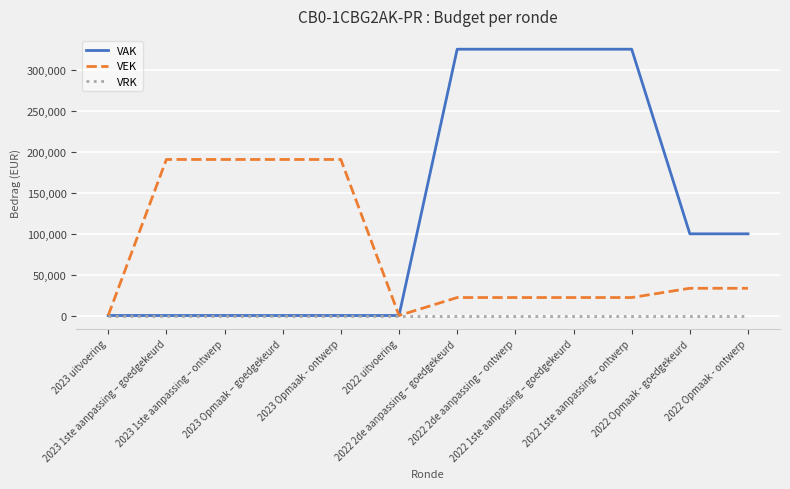

Which series changed the most between 2023 1ste aanpassing – goedgekeurd and 2022 1ste aanpassing – ontwerp?

VAK